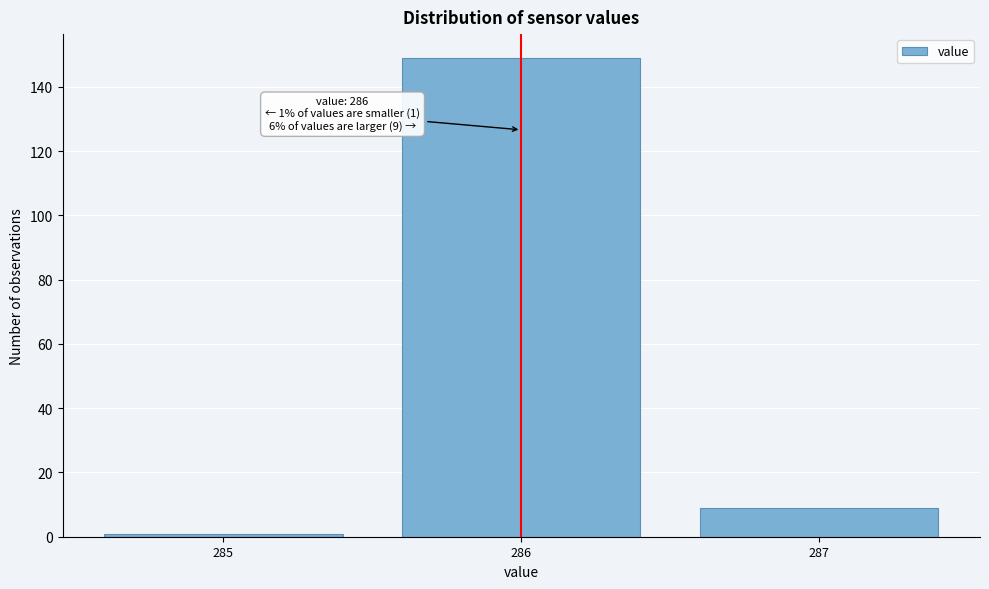

Which range on the x-axis has the tallest bar?

285.5 to 286.5